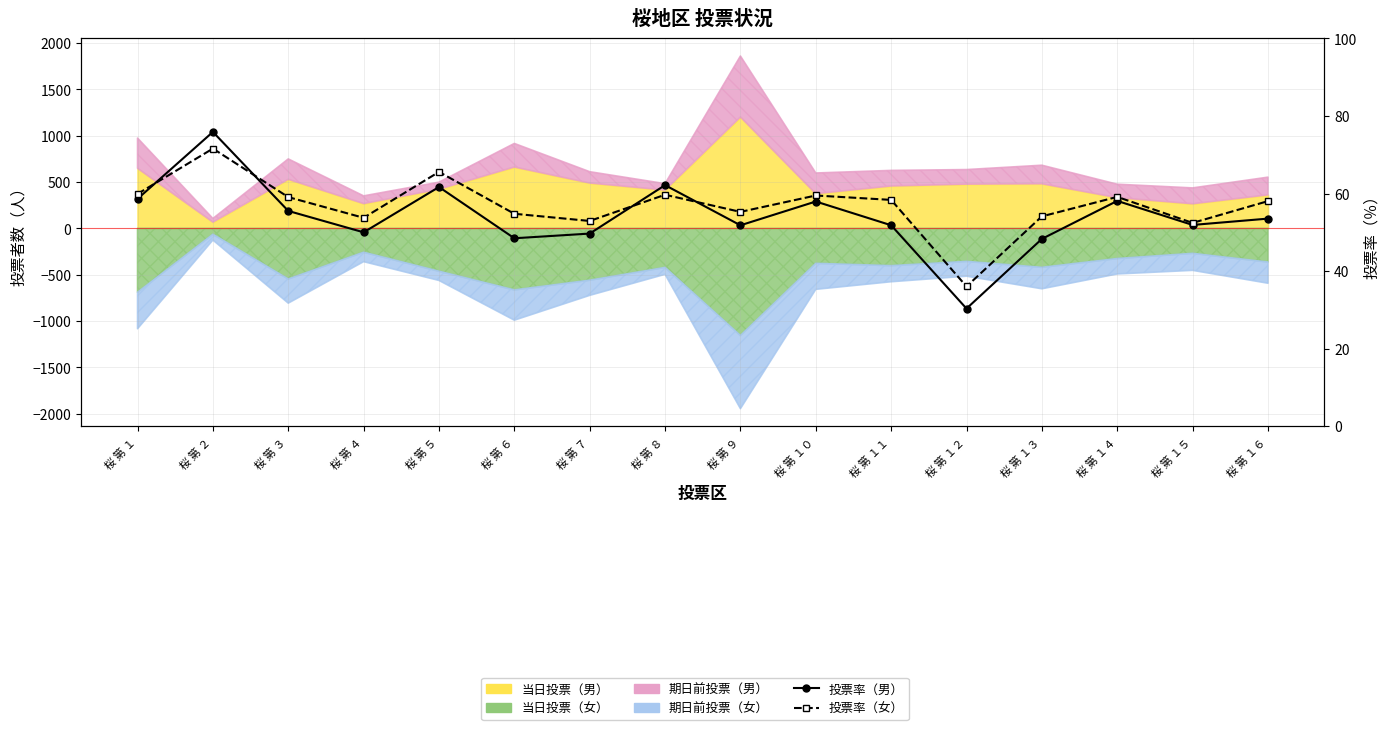

What is the average value of the 投票率（女） series?

56.9